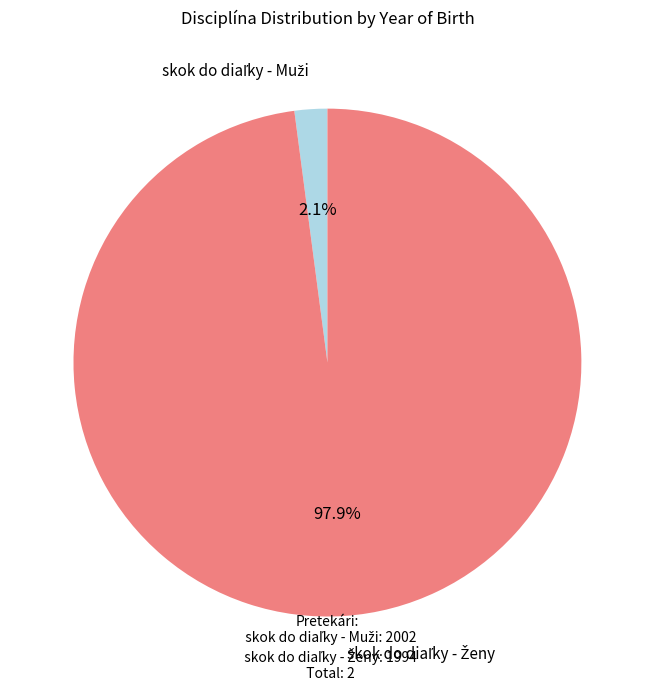

Is there any slice that represents more than half of the pie?

Yes